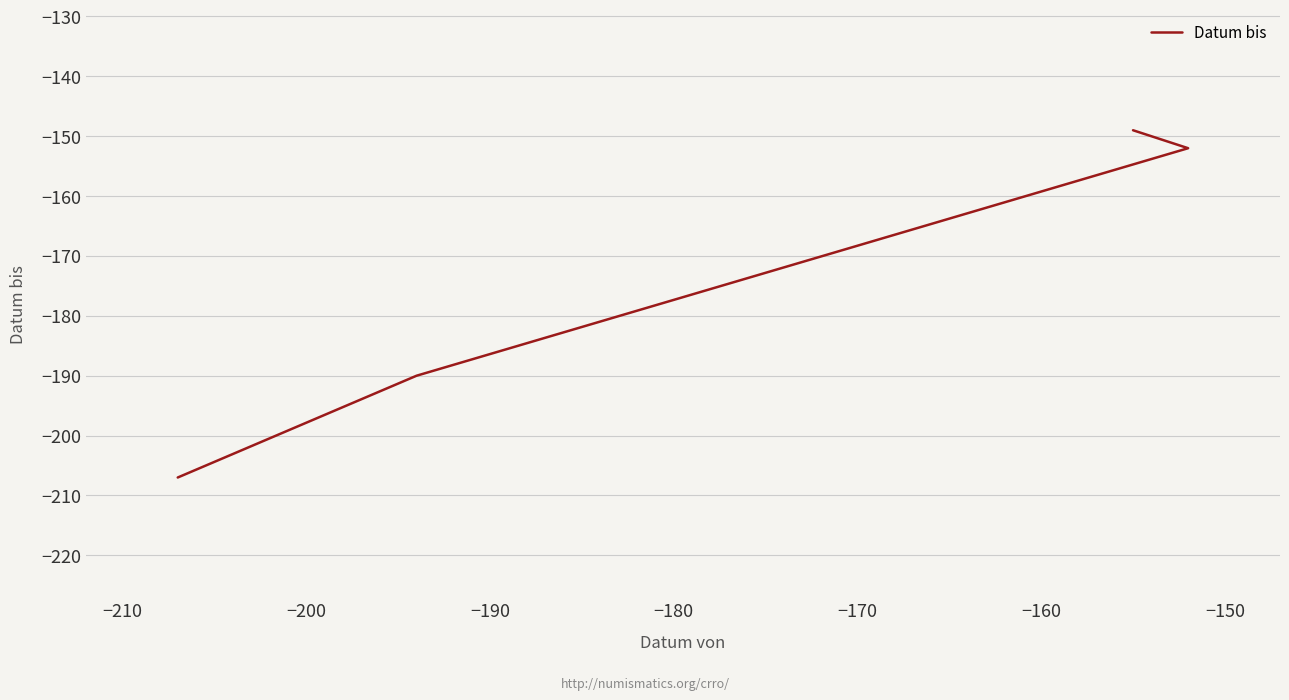

How many lines are shown in the chart?

1